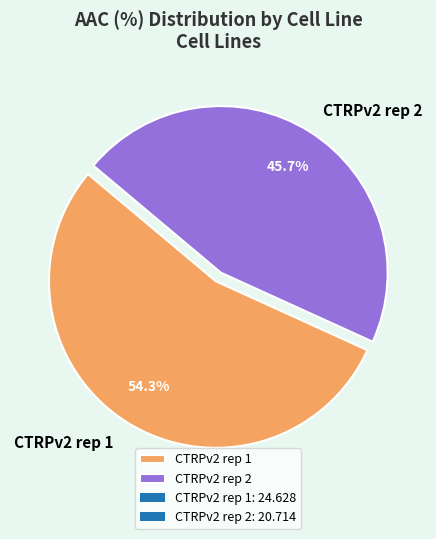

Approximately how many times larger is the value at CTRPv2 rep 1 compared to CTRPv2 rep 2?

1.2